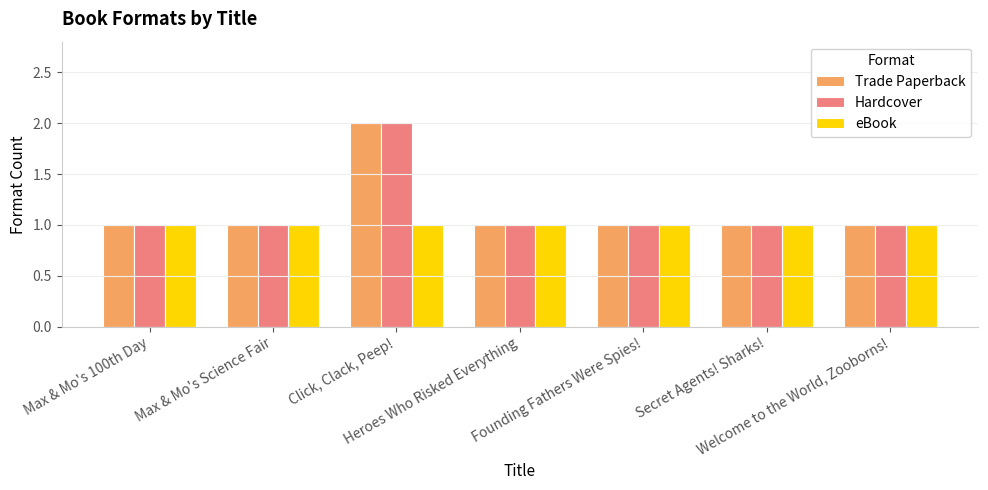

What is the sum of all Trade Paperback values?

8